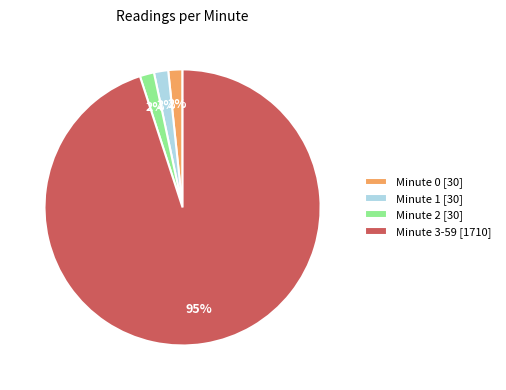

To the nearest percent, what is the average slice percentage?

25%